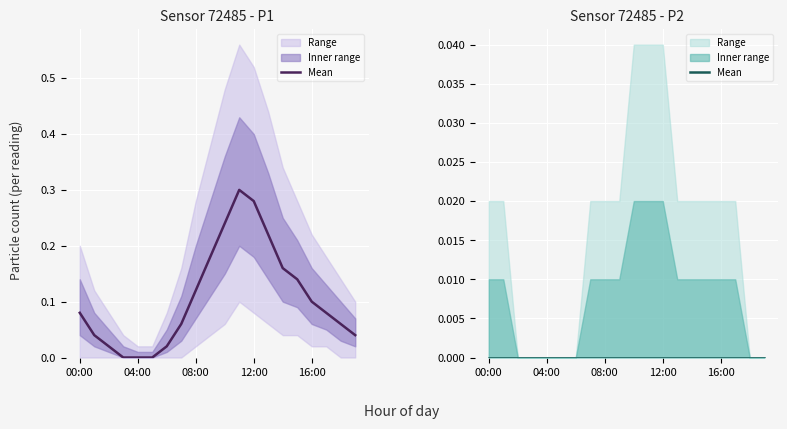

The P2_low series shows 0.0 at 04:00. True or false?

True